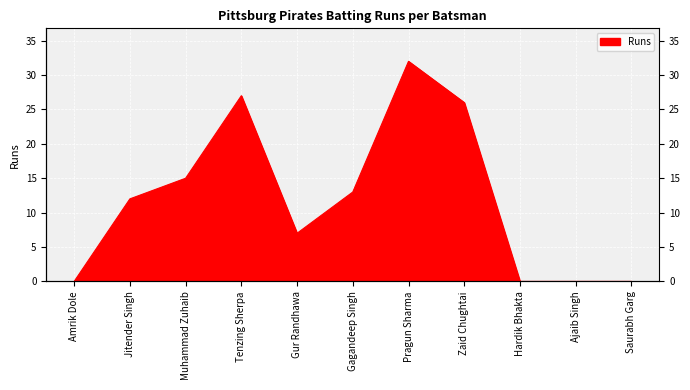

Rank the categories by value from highest to lowest.

Pragun Sharma, Tenzing Sherpa, Zaid Chughtai, Muhammad Zuhaib, Gagandeep Singh, Jitender Singh, Gur Randhawa, Amrik Dole, Hardik Bhakta, Ajaib Singh, Saurabh Garg